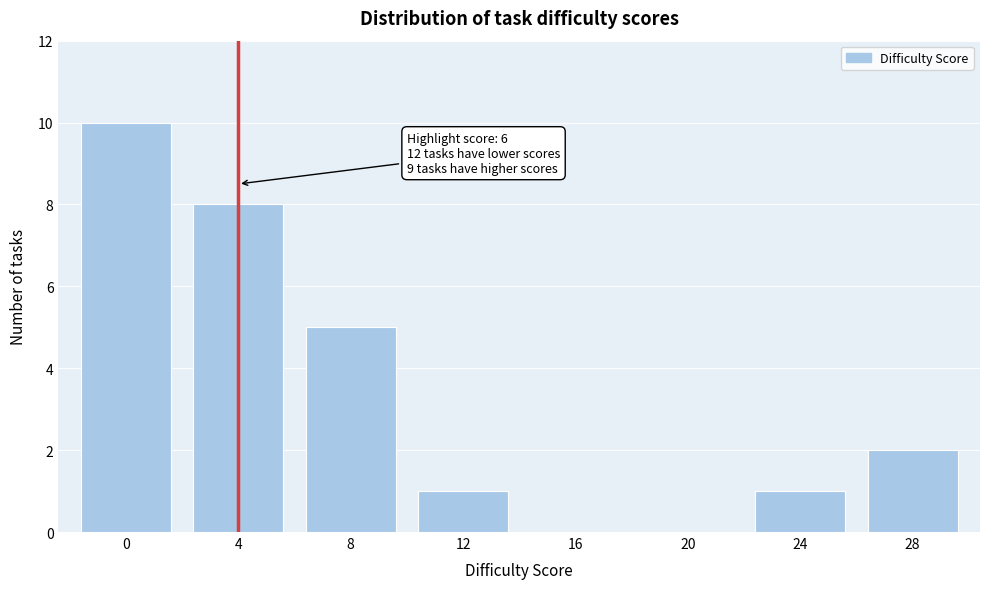

Reading left to right, extract all data points from this chart.

0=10	4=8	8=5	12=1	16=0	20=0	24=1	28=2